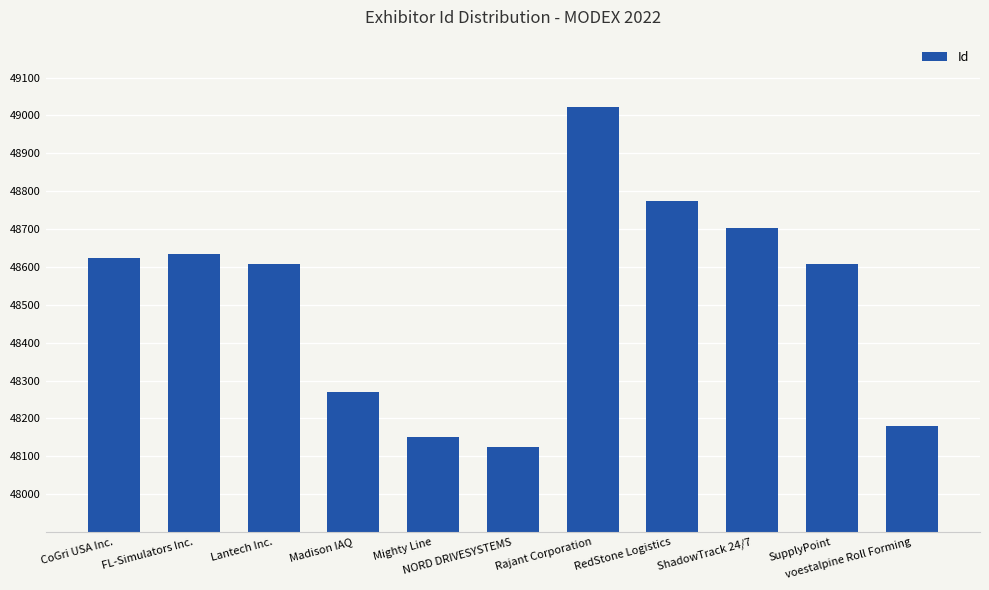

Read the value at SupplyPoint, to the nearest 100.

48600